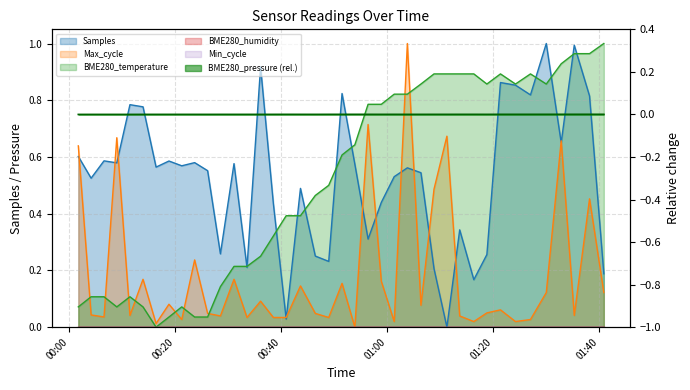

Which series has the largest total across all categories?

Samples